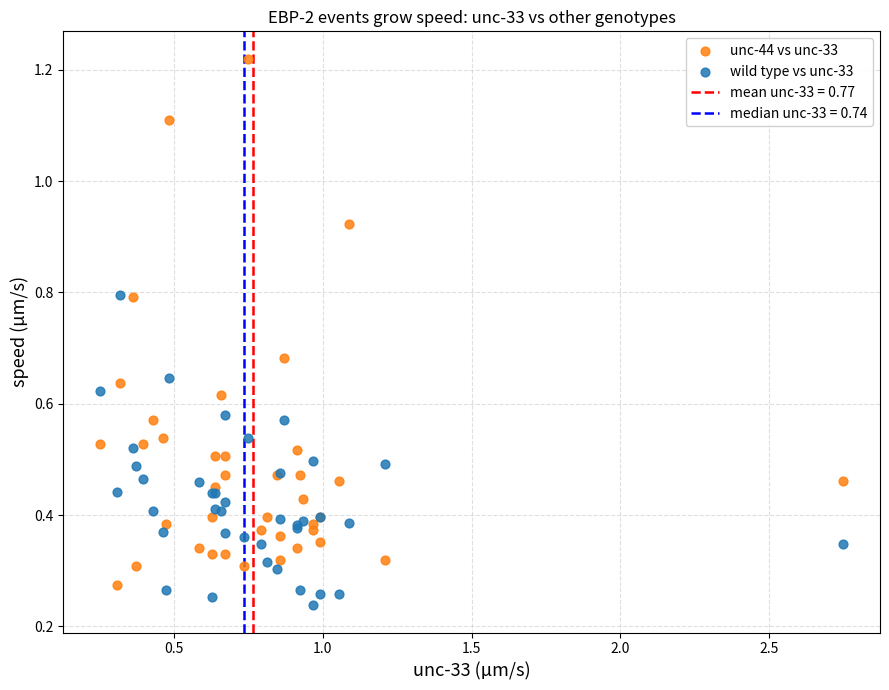

Which series reaches the minimum Y coordinate?

wild type vs unc-33